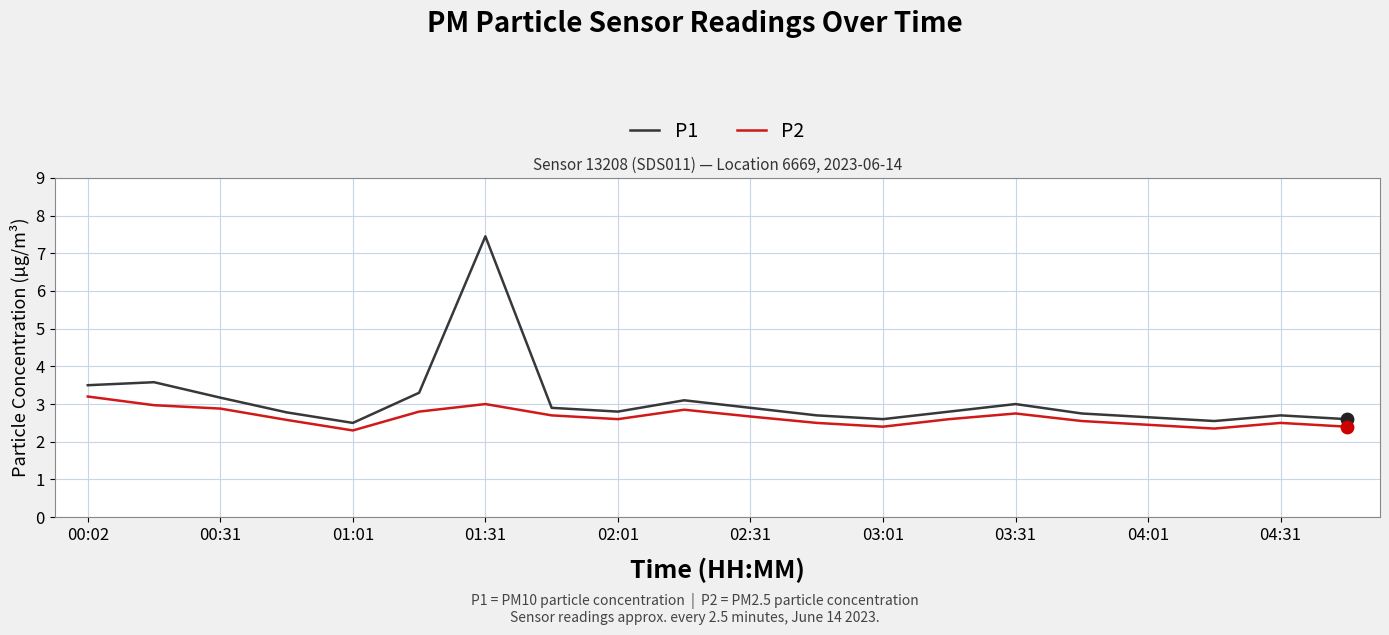

Which series has the widest spread of values?

P1